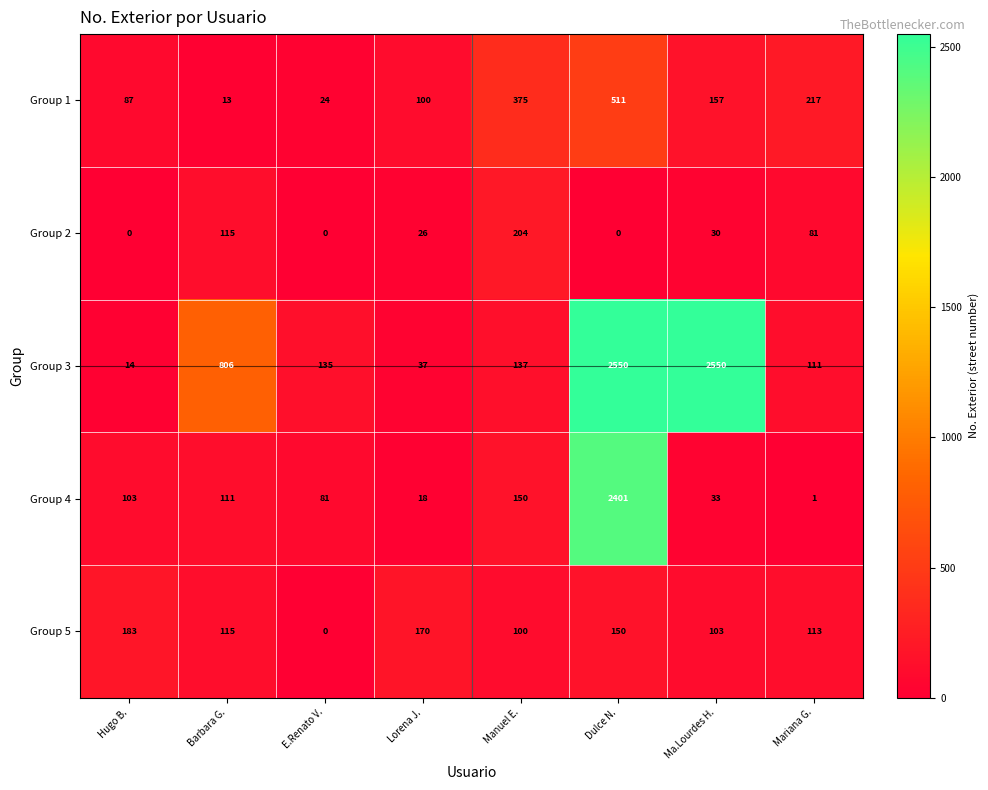

What is the difference between the highest and lowest values at Ma.Lourdes H.?

2520